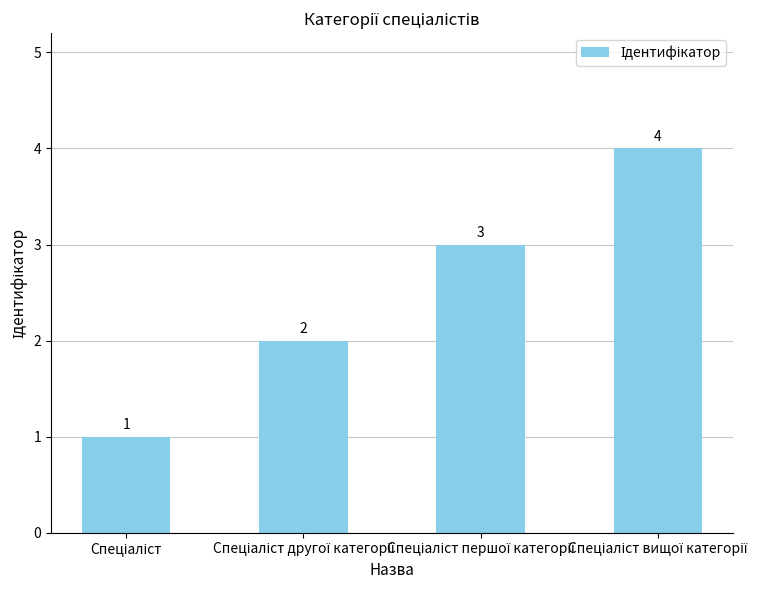

How many values are between 2 and 4?

3